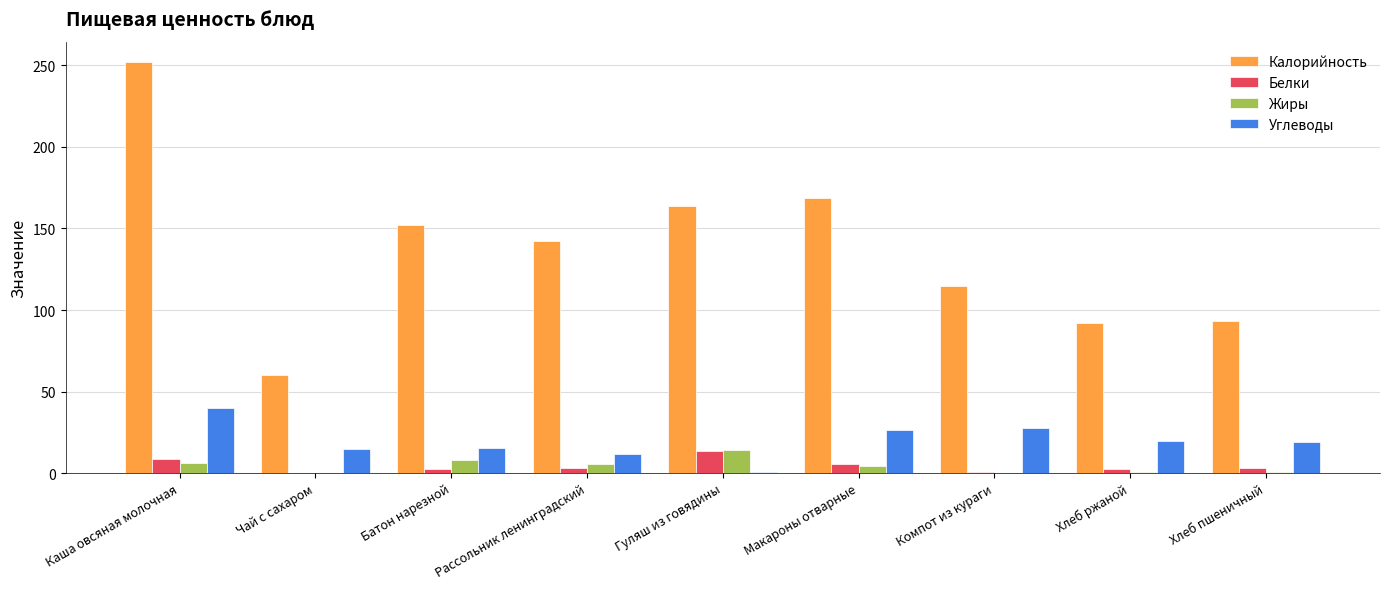

What value does the Калорийность series have at Каша овсяная молочная?

252.0